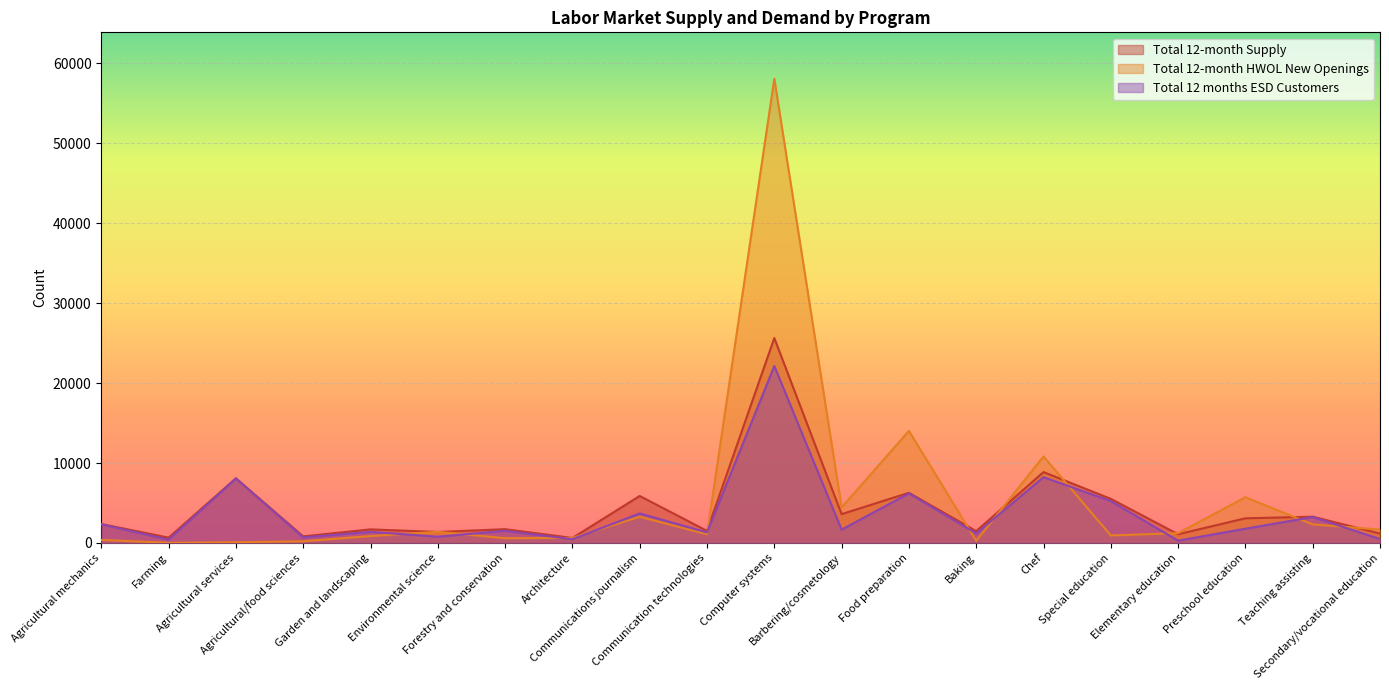

How many values in the Total 12 months ESD Customers series are below 1670?

10